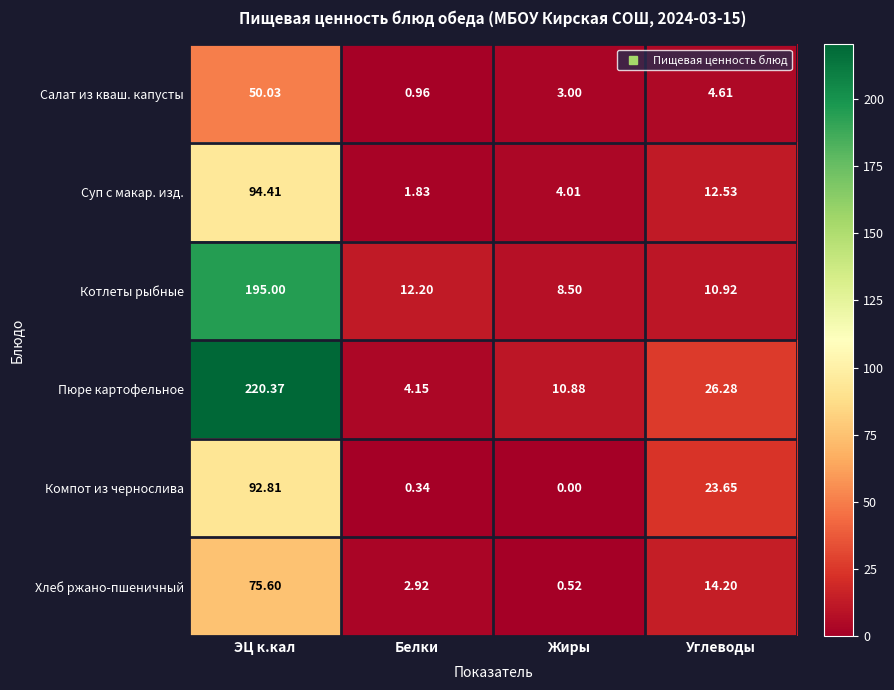

Is the value of Суп с макар. изд. at Углеводы greater than the value of Пюре картофельное at Белки?

Yes